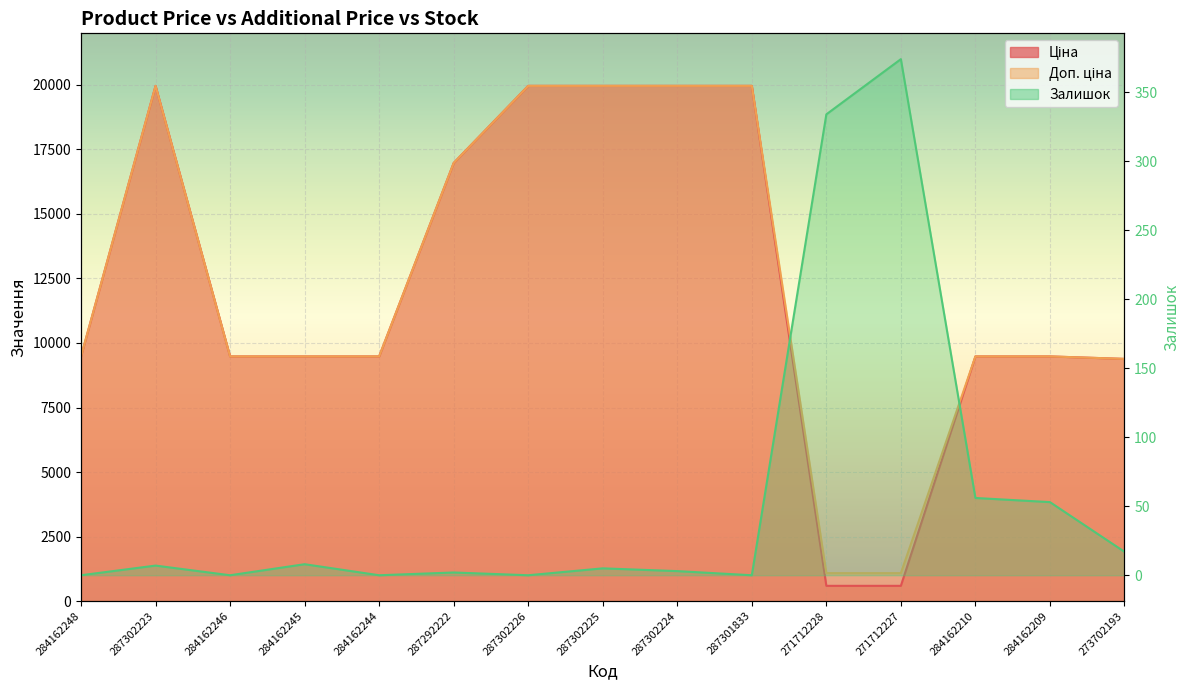

Which category has the highest value in the Залишок series?

271712227